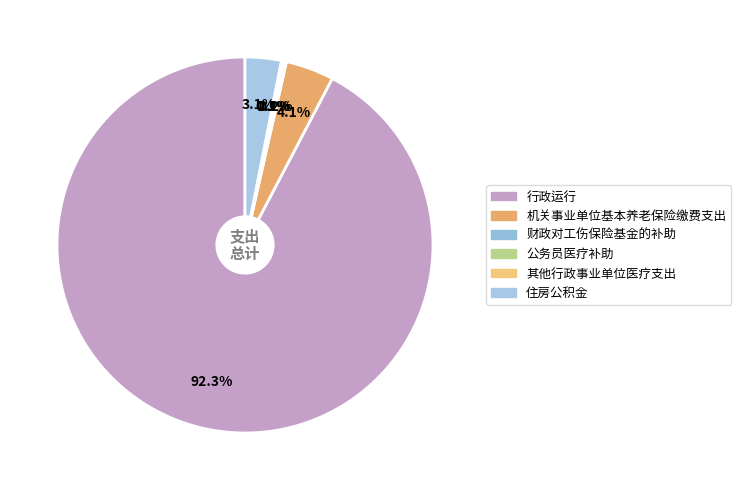

What is the majority slice?

行政运行